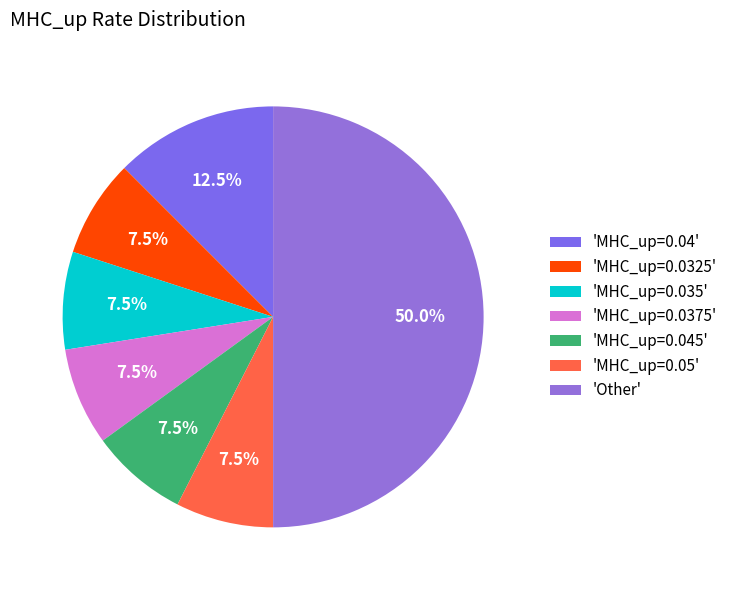

Does any single category account for the majority?

No